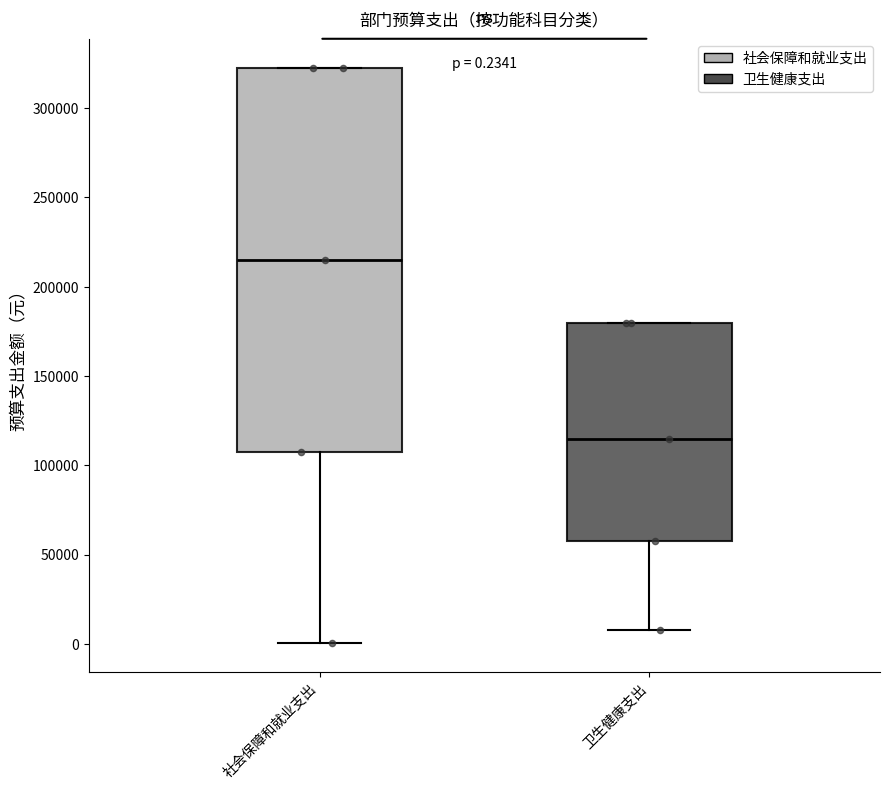

Comparing the boxes themselves (not the whiskers), which one is the tallest?

社会保障和就业支出